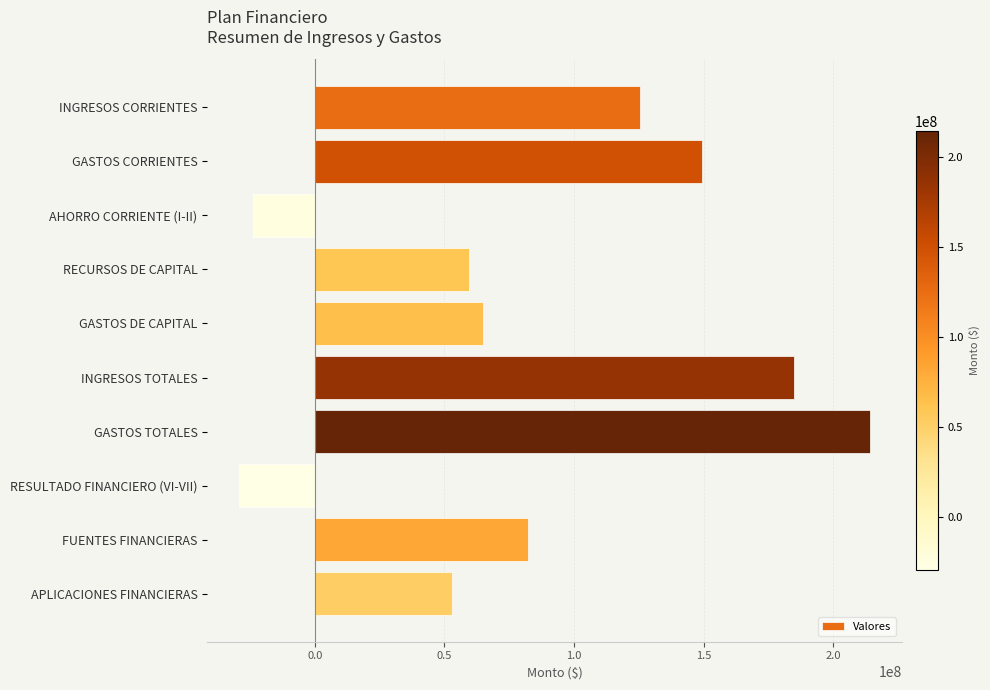

What is the label of the 10th bar from the bottom?

INGRESOS CORRIENTES